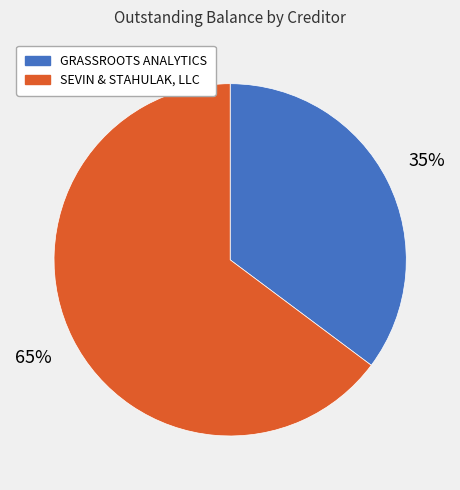

The GRASSROOTS ANALYTICS slice represents 35% of the pie. True or false?

True